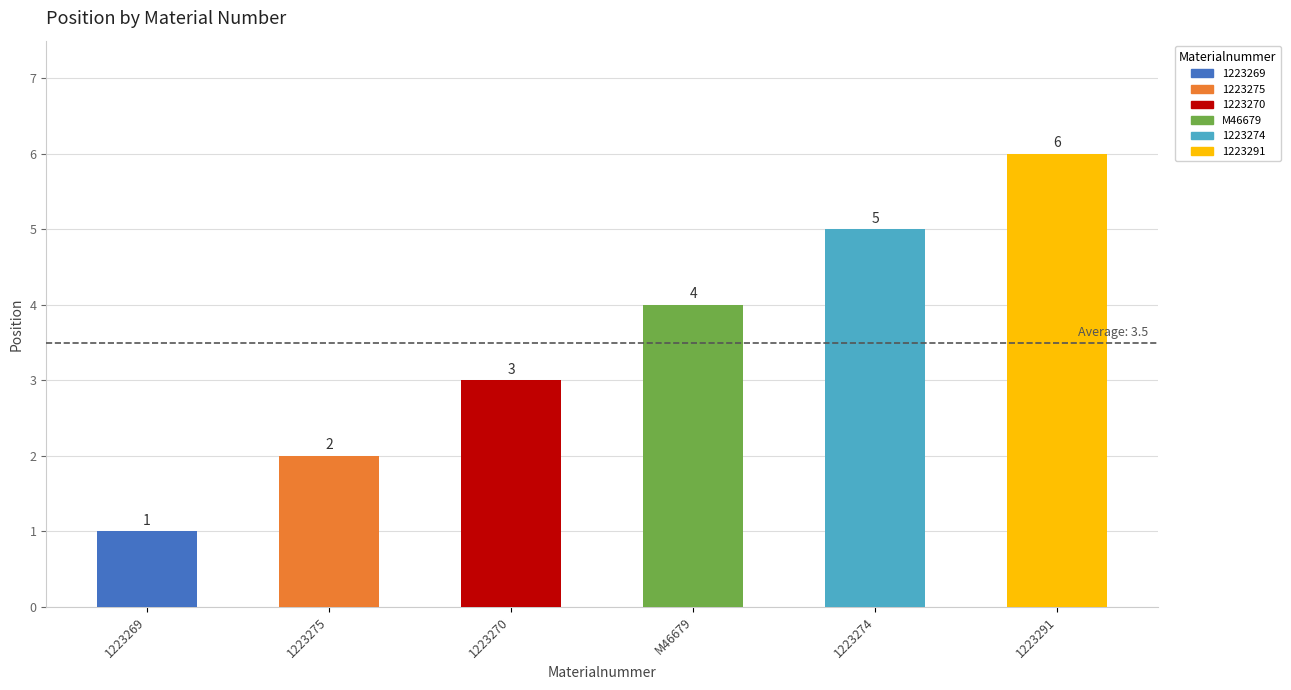

Are the bars horizontal?

No